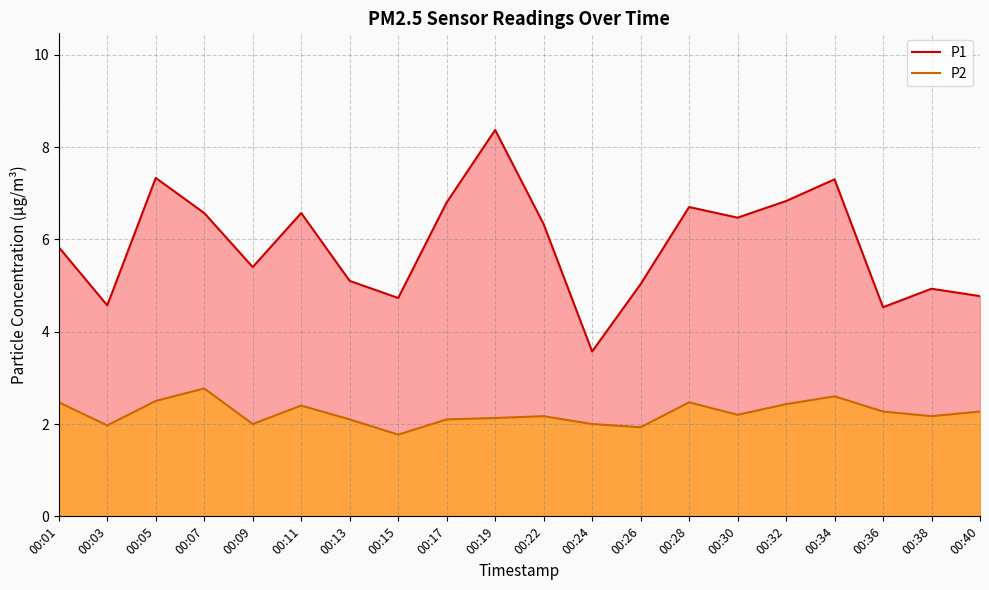

List the series in order of their peak value, lowest first.

P2, P1